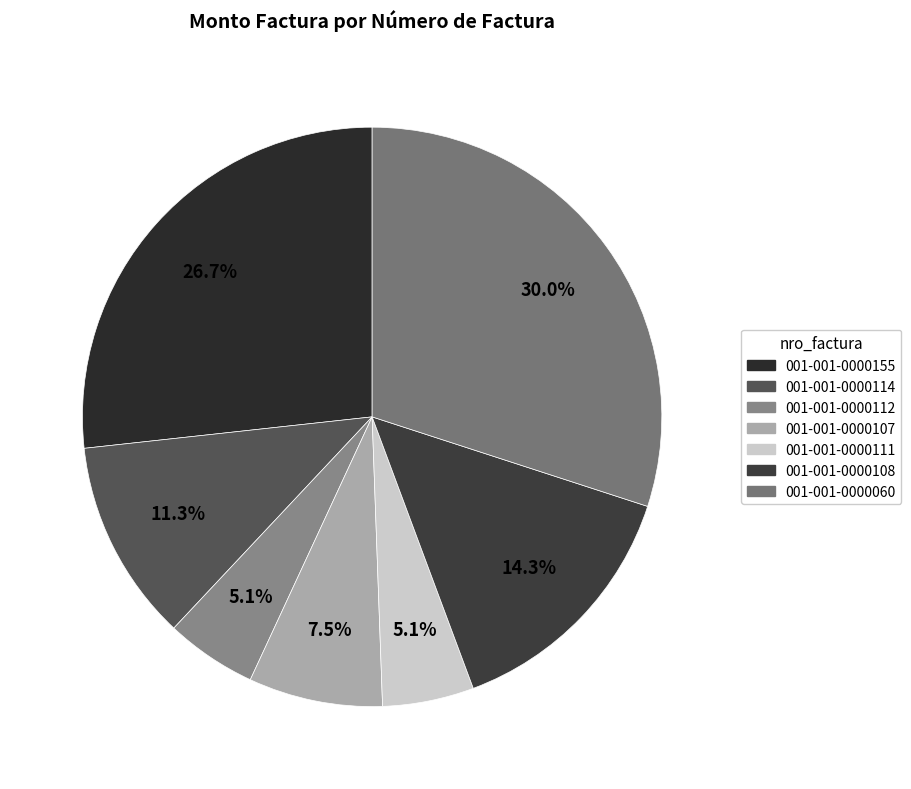

Does 001-001-0000155 account for over 50% of the chart?

No